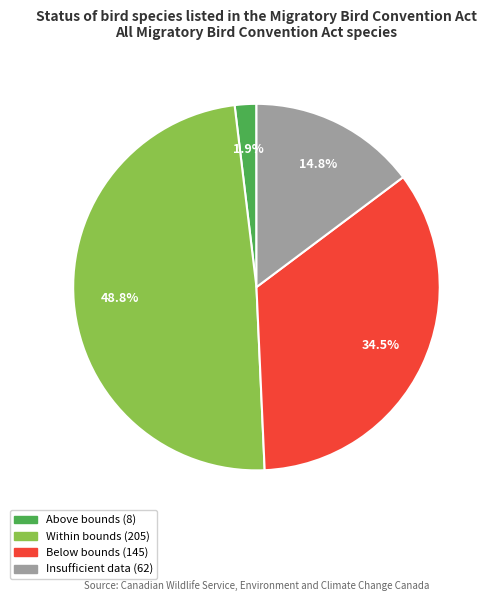

How many slices are in this pie chart?

4